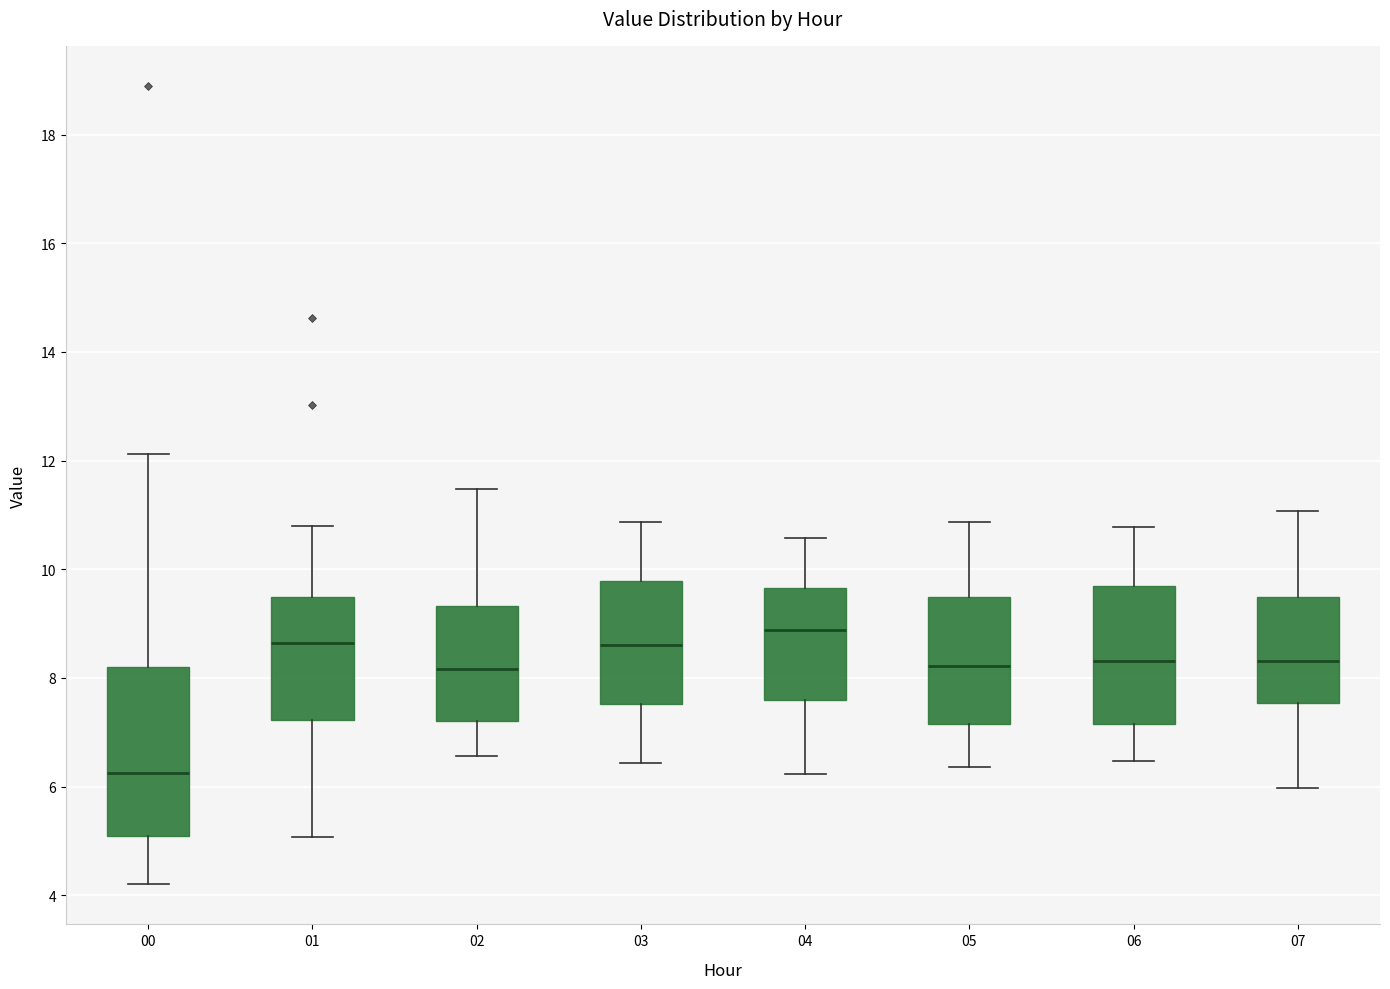

Comparing the boxes themselves (not the whiskers), which one is the tallest?

00